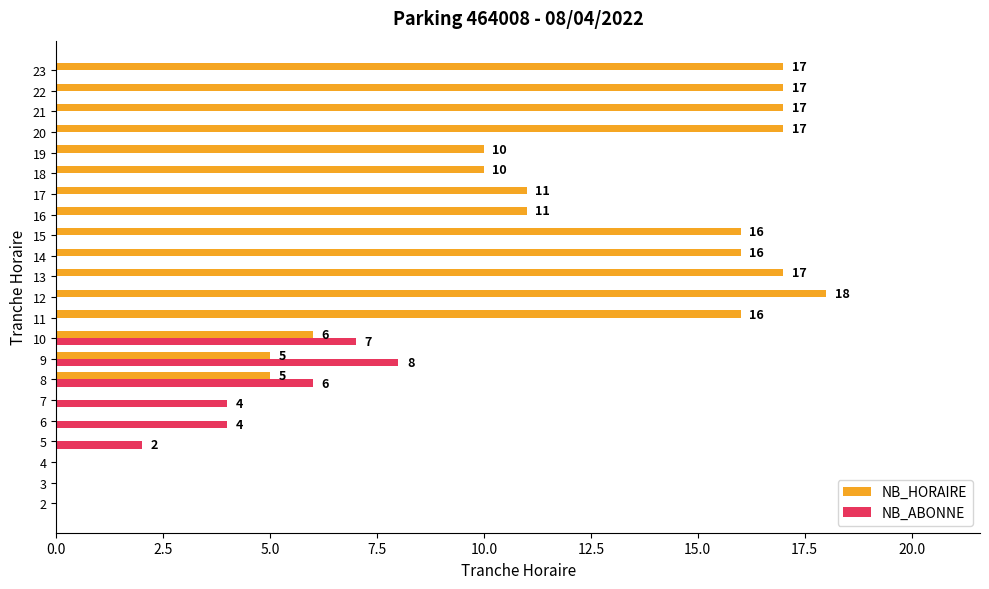

True or false: NB_ABONNE has a value of -2 at 23.

False